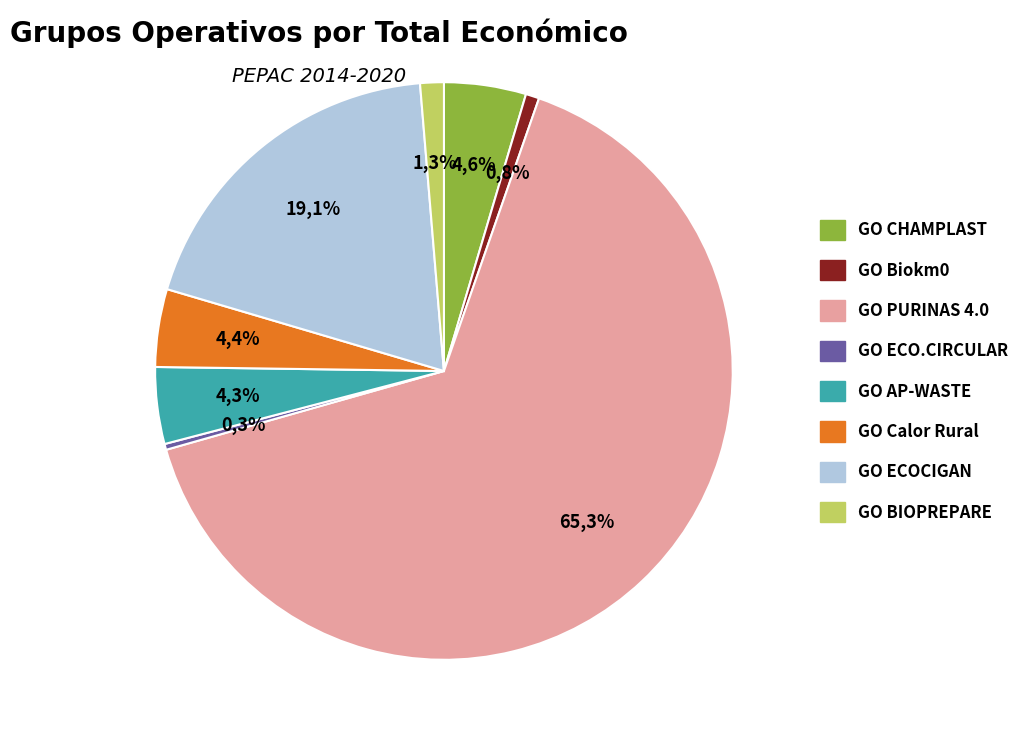

Is there any slice that represents more than half of the pie?

Yes